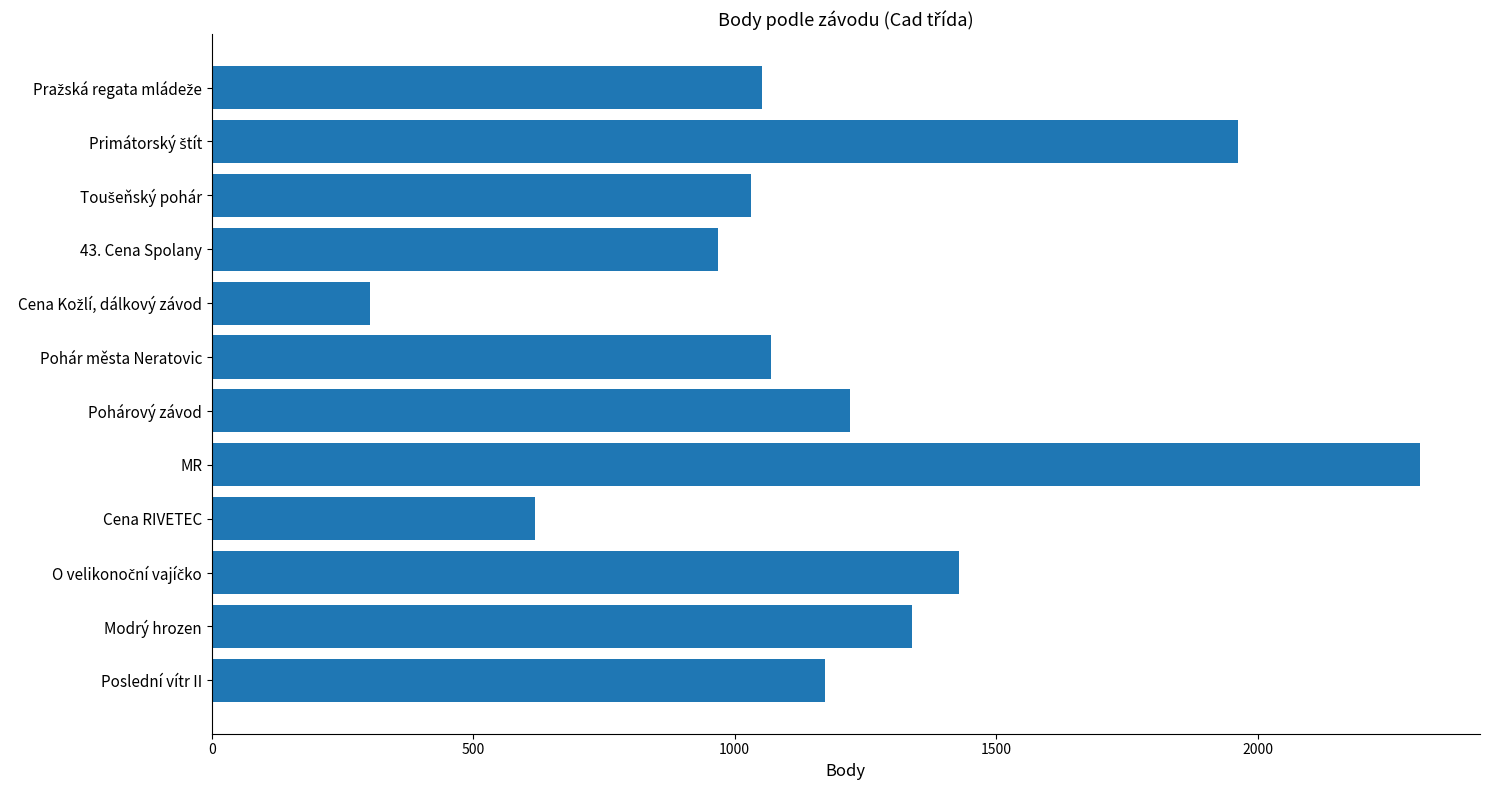

What is the difference between the second highest and minimum values?

1659